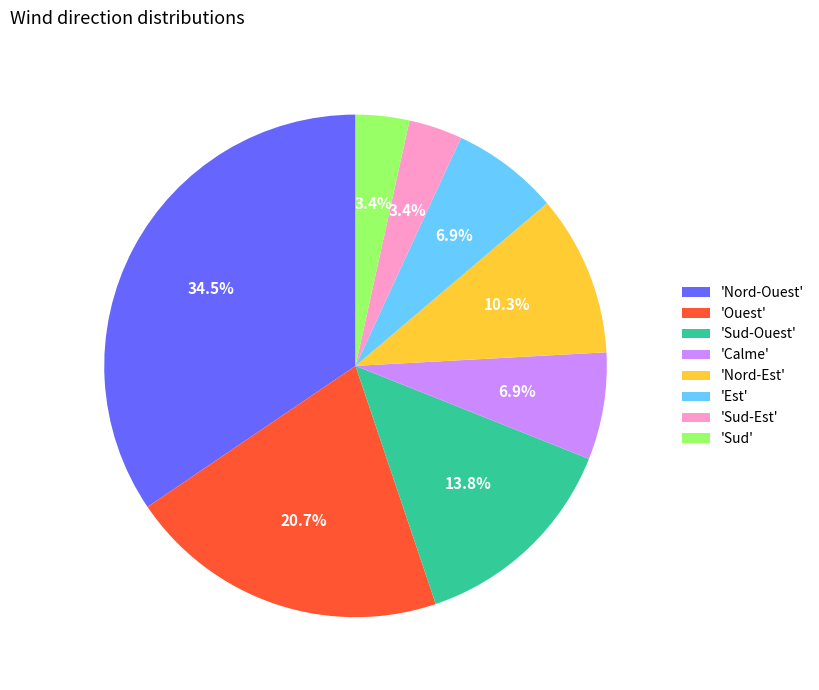

What is the largest slice in the pie chart?

'Nord-Ouest'